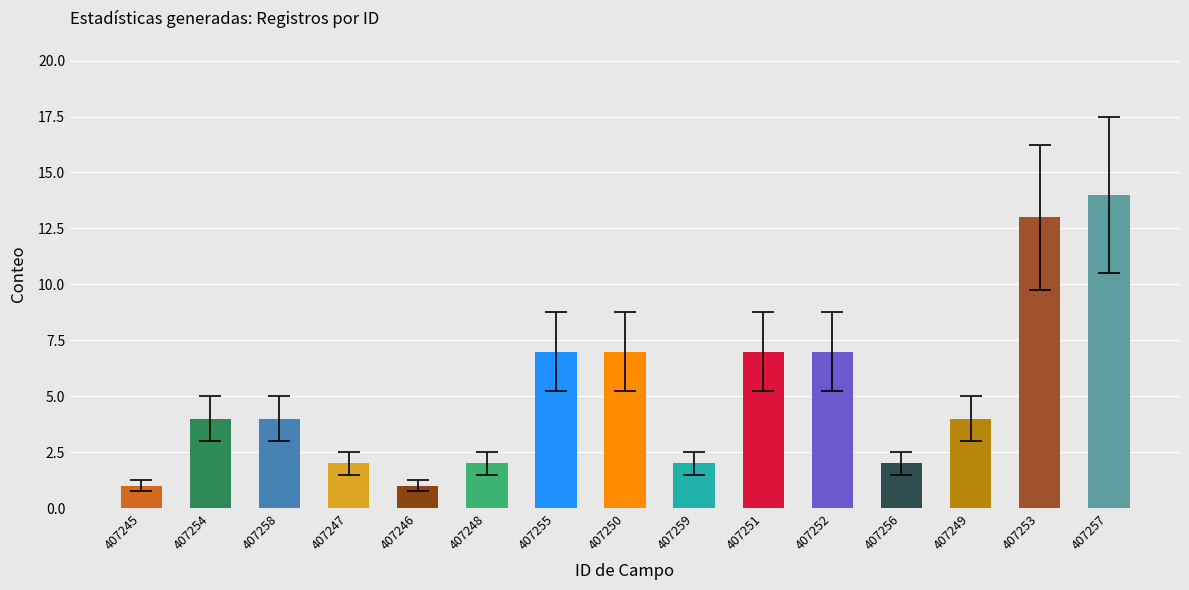

Are the bars grouped side by side (vs. stacked)?

No